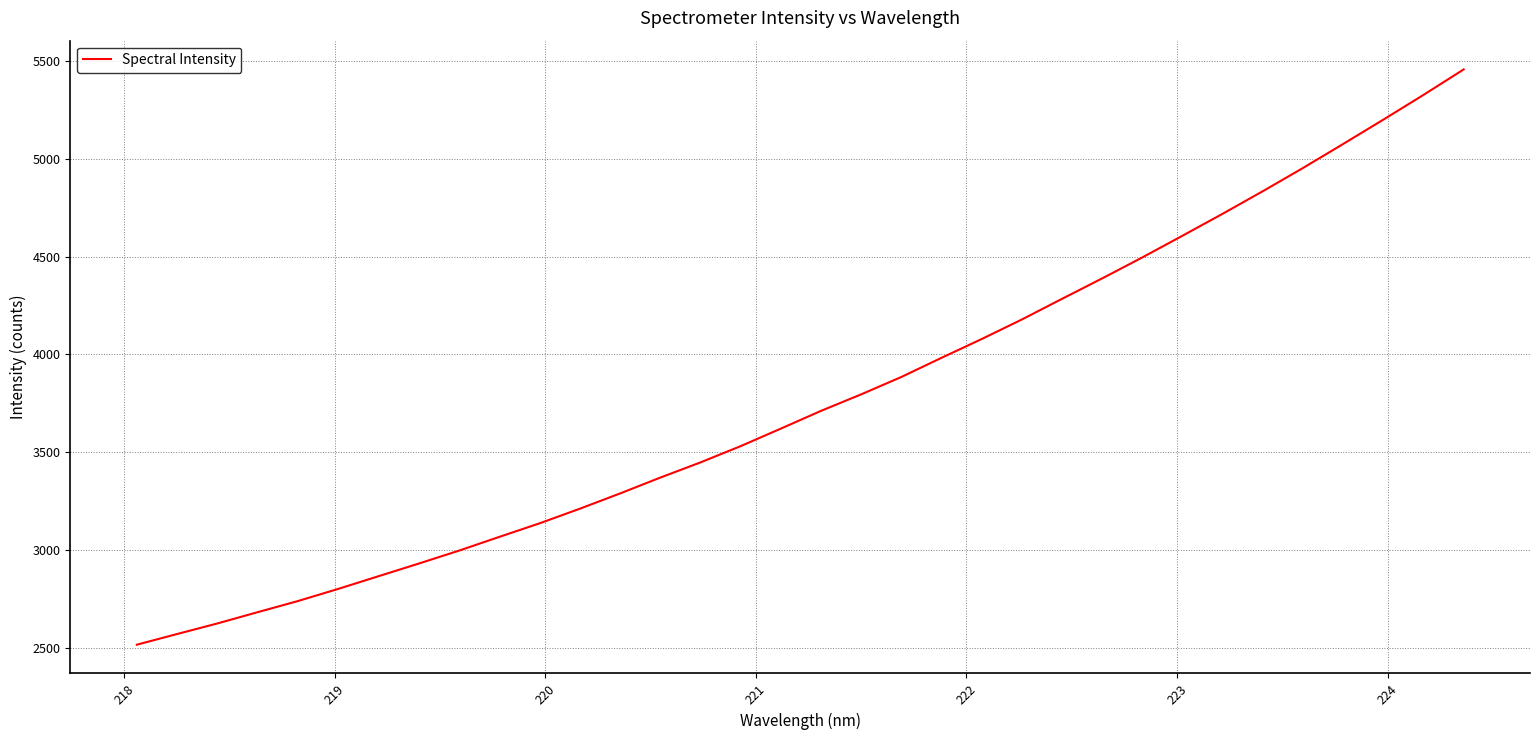

What is the smallest value displayed?

2515.8